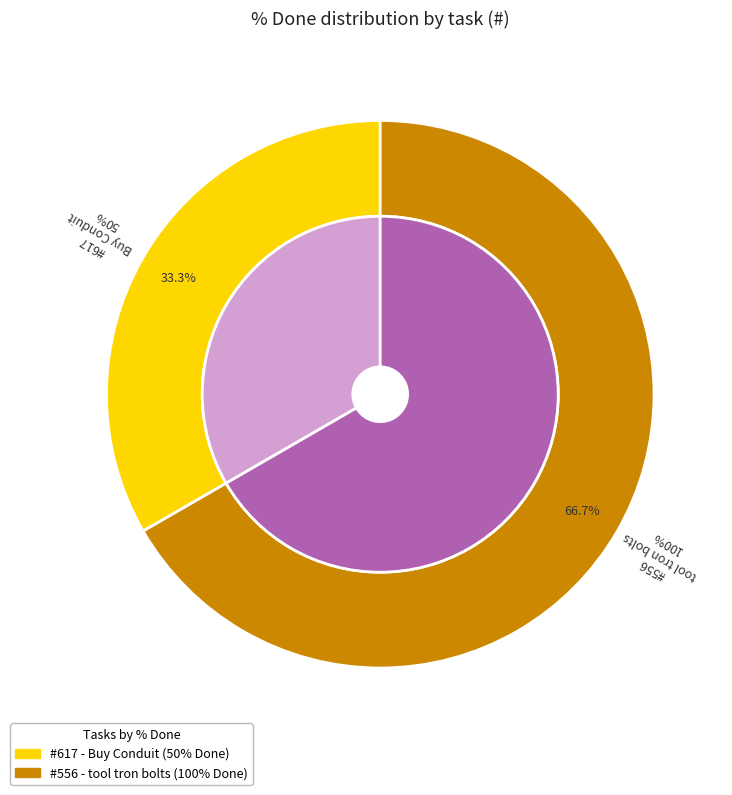

Rank the categories by value from highest to lowest.

556, 617